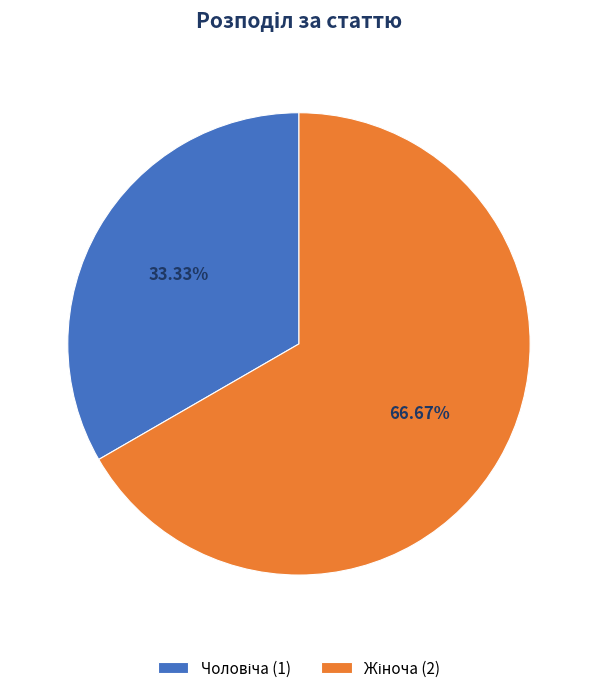

To the nearest percent, what is the average slice percentage?

50%